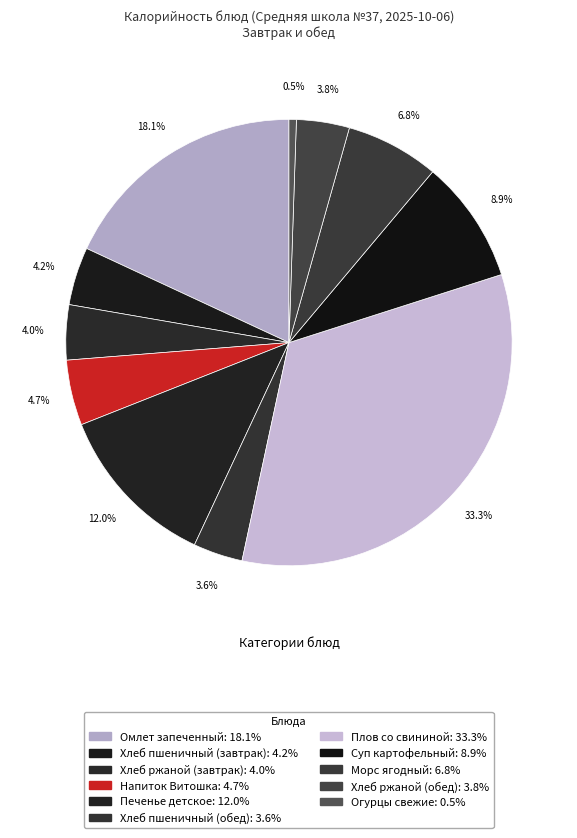

What is the smallest slice in the pie chart?

Огурцы свежие